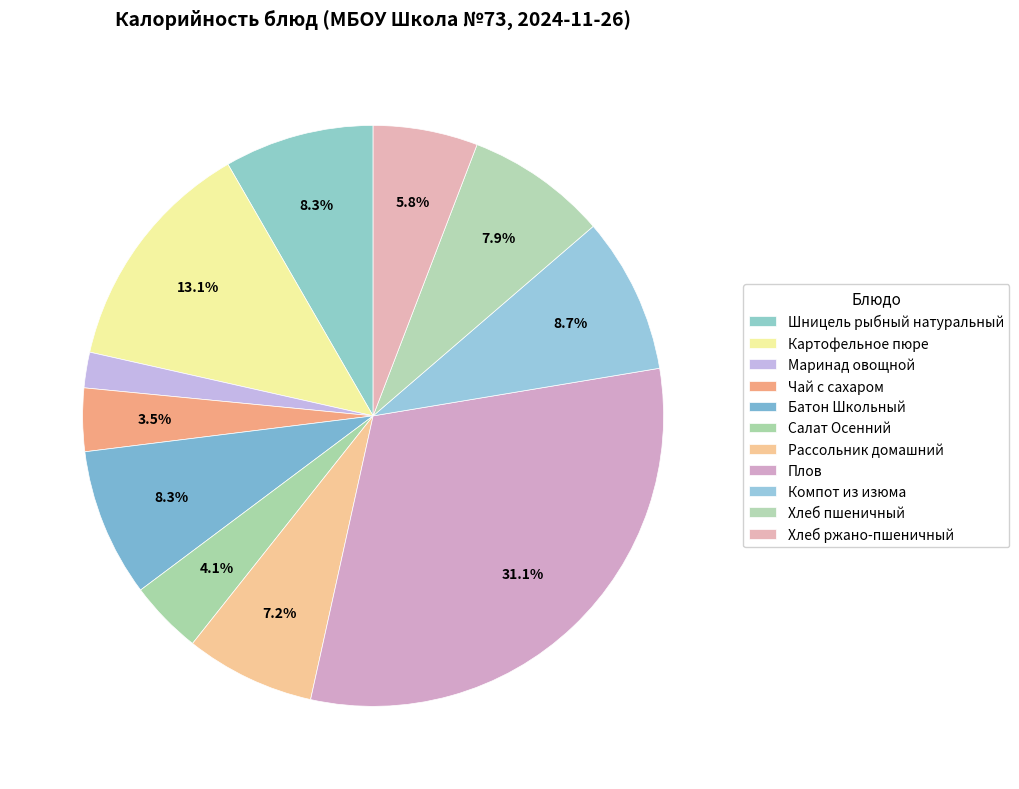

What is the ratio of the value at Маринад овощной to the value at Хлеб ржано-пшеничный?

0.3